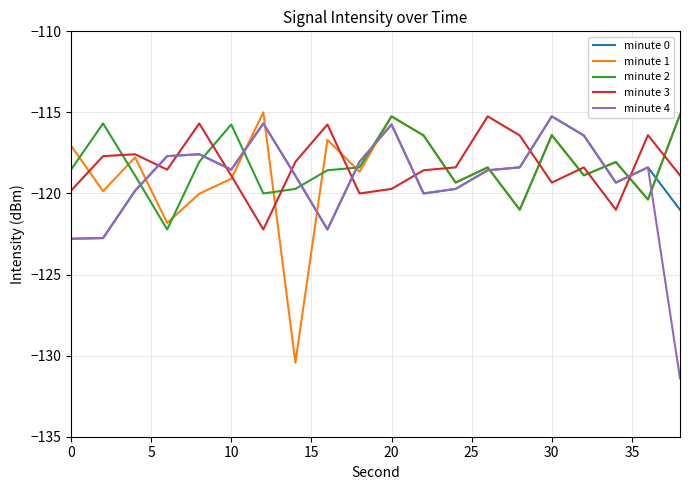

After their last crossing, which series has the higher values: minute 3 or minute 0?

minute 3